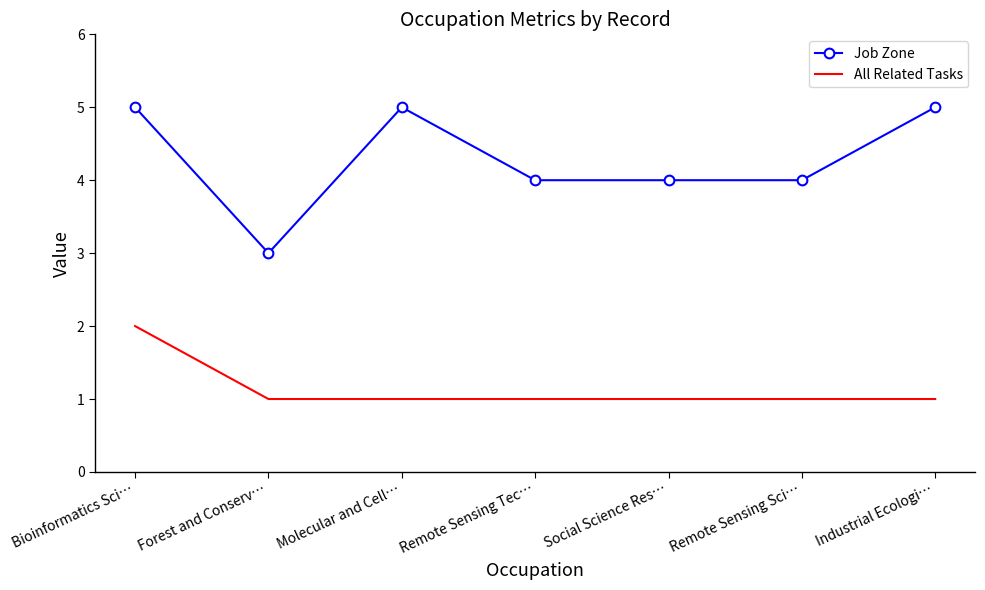

What position from the left is Remote Sensing Sci…?

6